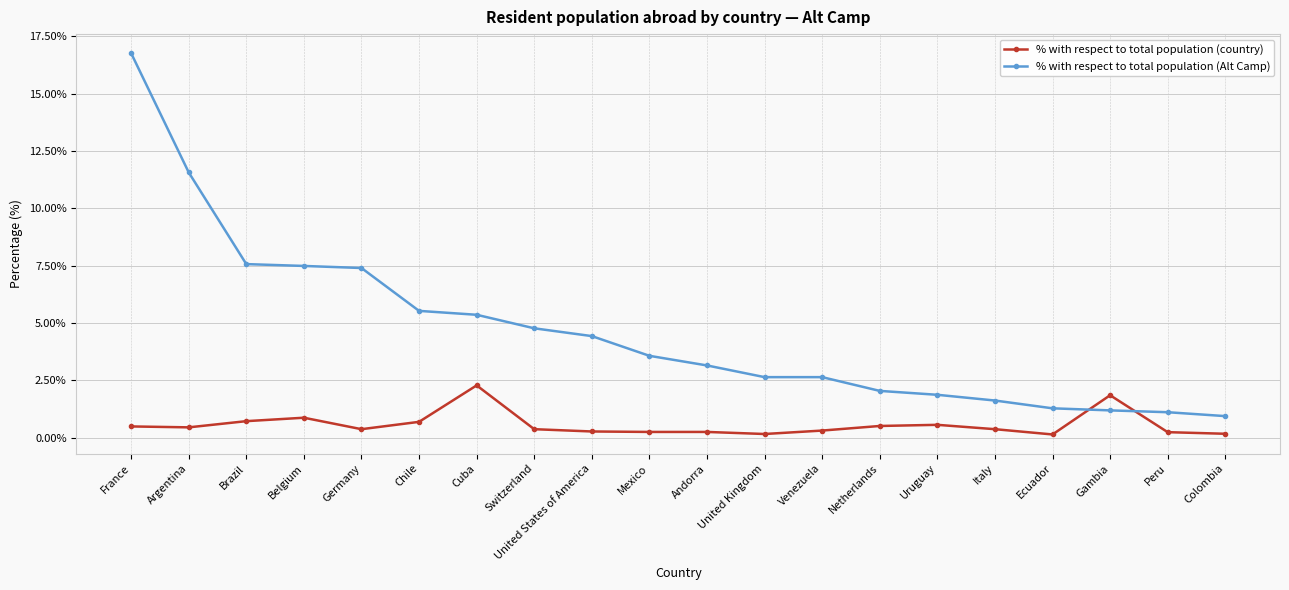

Is the value of % with respect to total population (Alt Camp) at Andorra greater than the value of % with respect to total population (country) at Switzerland?

Yes